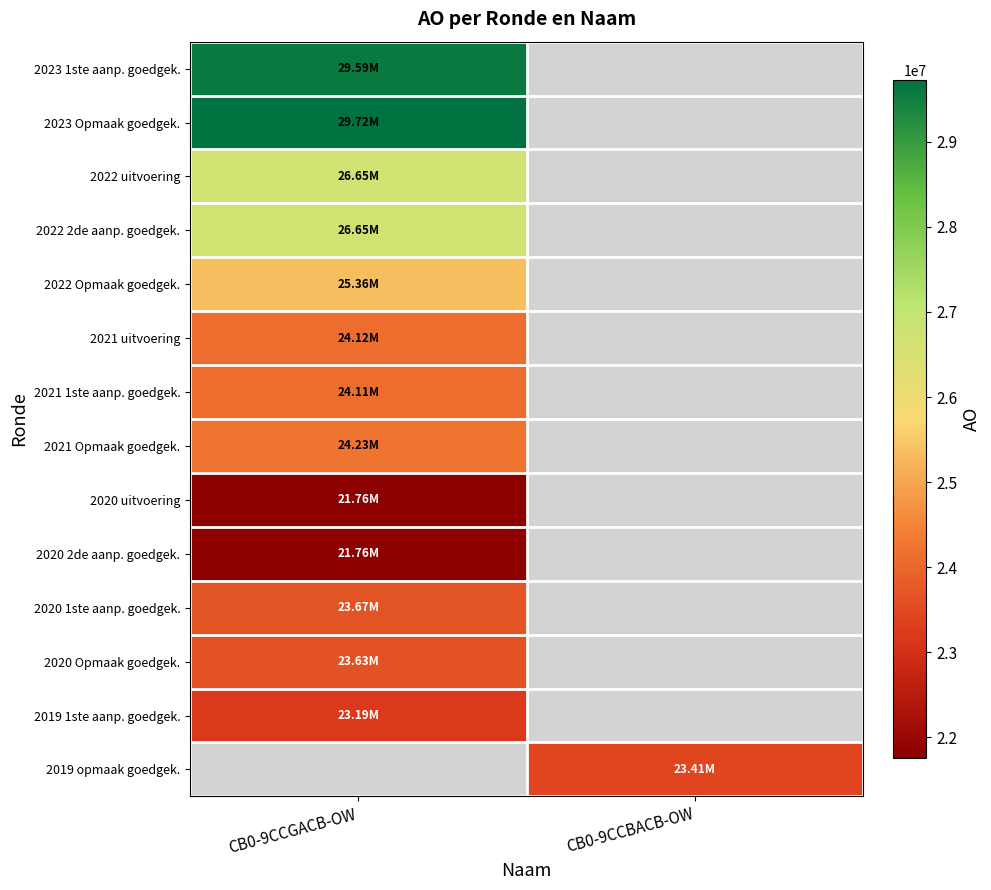

Which label corresponds to the largest value in the chart?

CB0-9CCGACB-OW